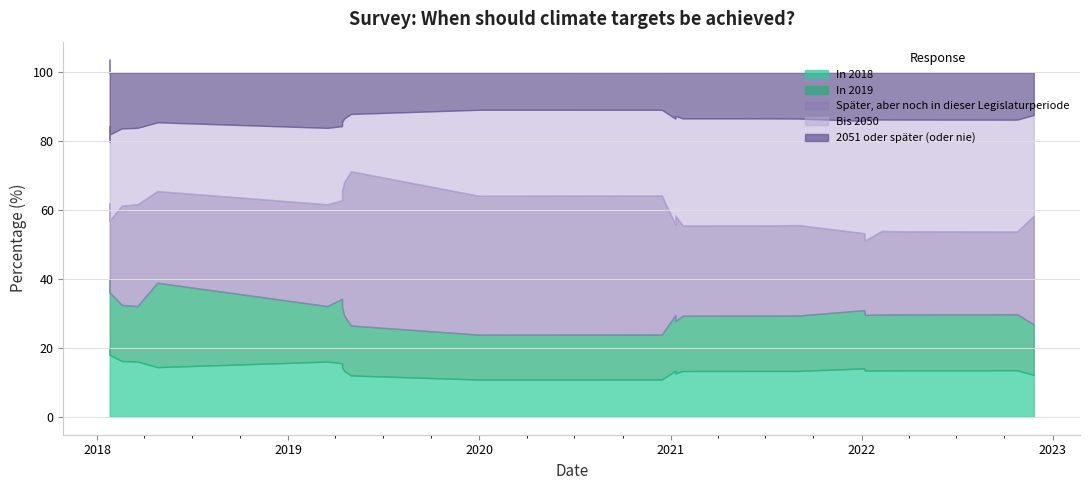

Which series has the largest range (max minus min)?

Später, aber noch in dieser Legislaturperiode